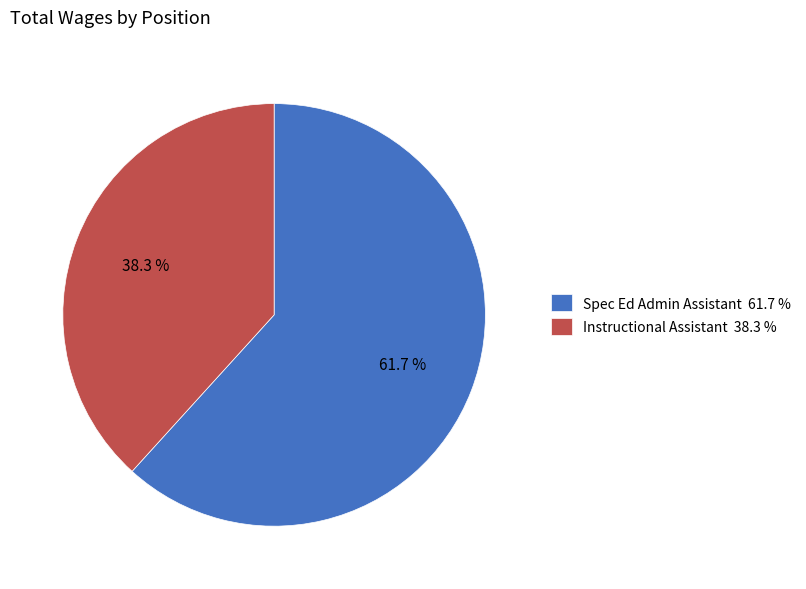

Which slice represents more than half of the pie?

Spec Ed Admin Assistant